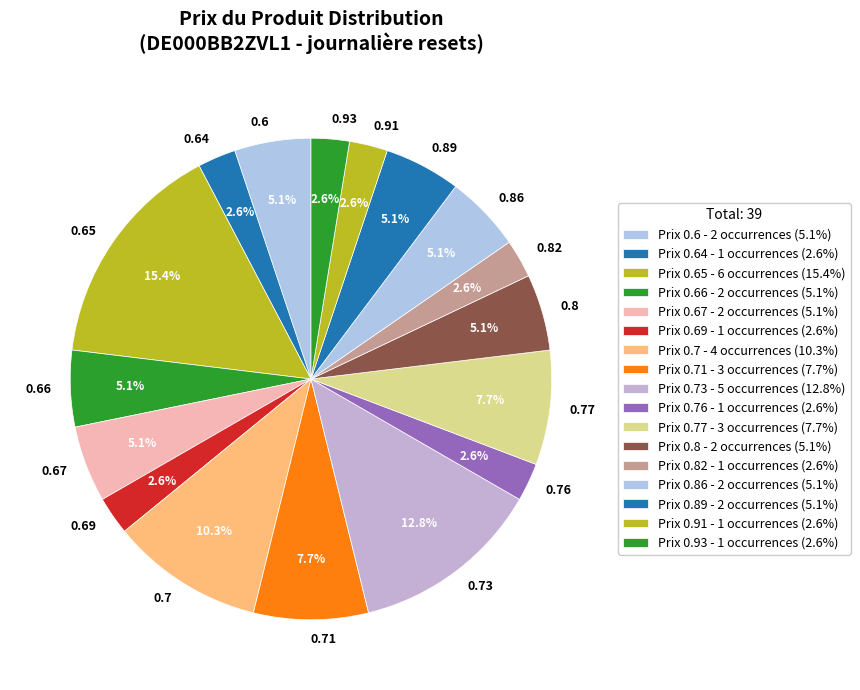

Is there any slice that represents more than half of the pie?

No